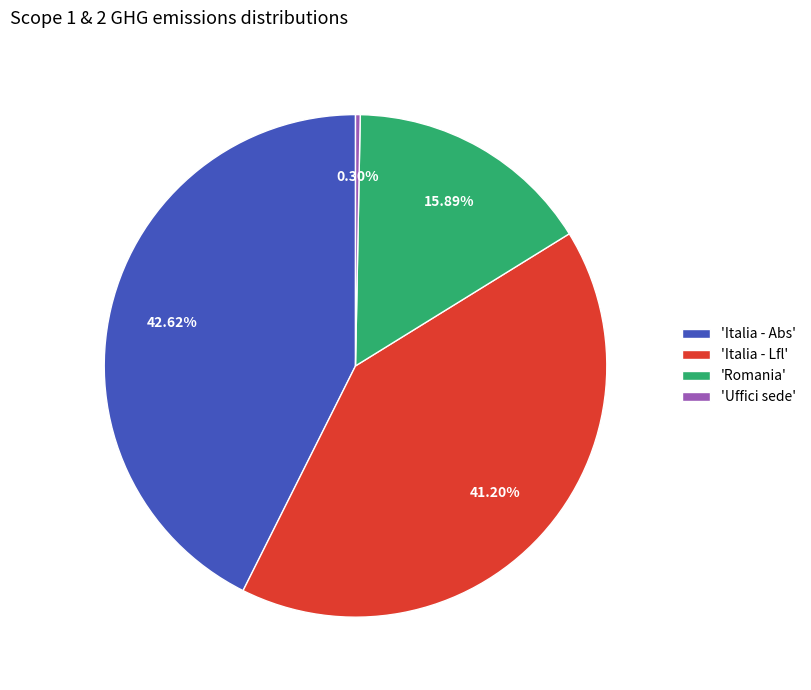

Does 'Uffici sede' represent more than half of the total?

No